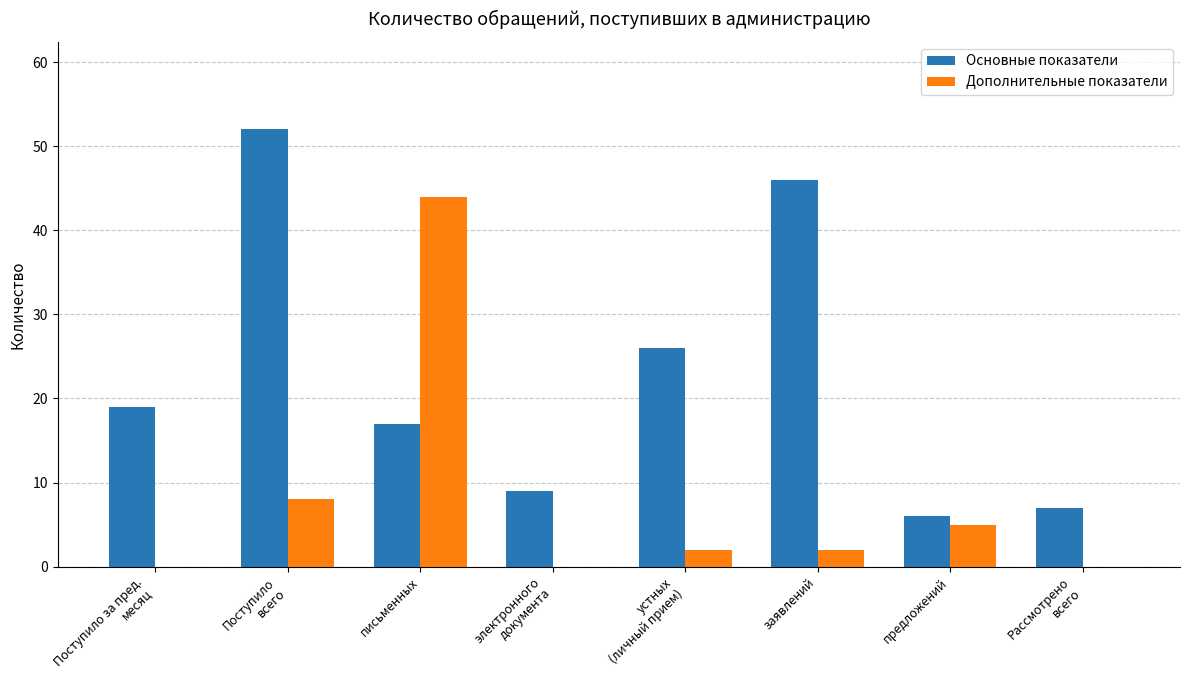

Count the number of data series in this chart.

2